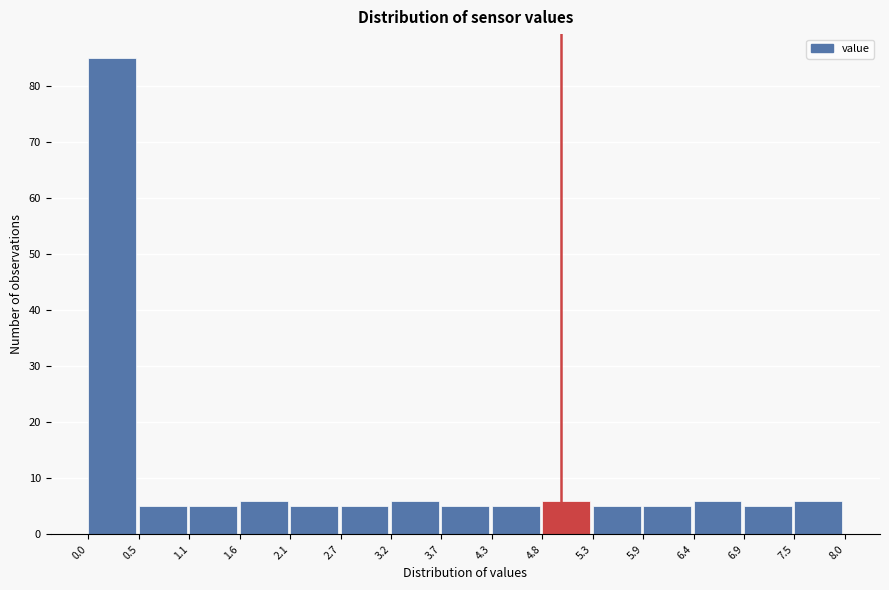

Reading left to right, transcribe this chart: for each bar, give the range it covers on the x-axis and its height. The values are not printed on the chart, so give them approximately, as read against the axis.

0.0 to 0.5: 85
0.5 to 1.1: 5
1.1 to 1.6: 5
1.6 to 2.1: 6
2.1 to 2.7: 5
2.7 to 3.2: 5
3.2 to 3.7: 6
3.7 to 4.3: 5
4.3 to 4.8: 5
4.8 to 5.3: 6
5.3 to 5.9: 5
5.9 to 6.4: 5
6.4 to 6.9: 6
6.9 to 7.5: 5
7.5 to 8.0: 6